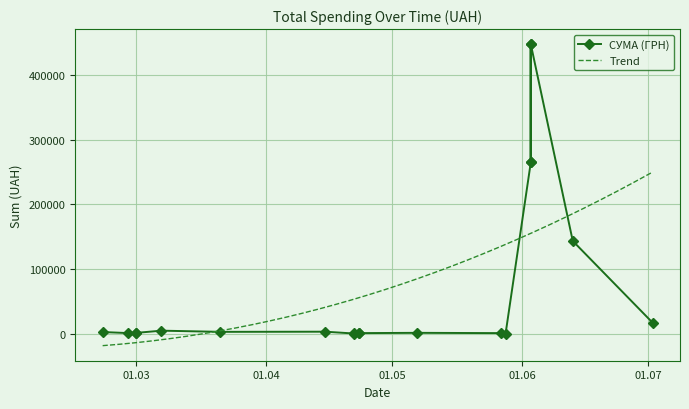

What is the minimum value for Trend?

-18586.8